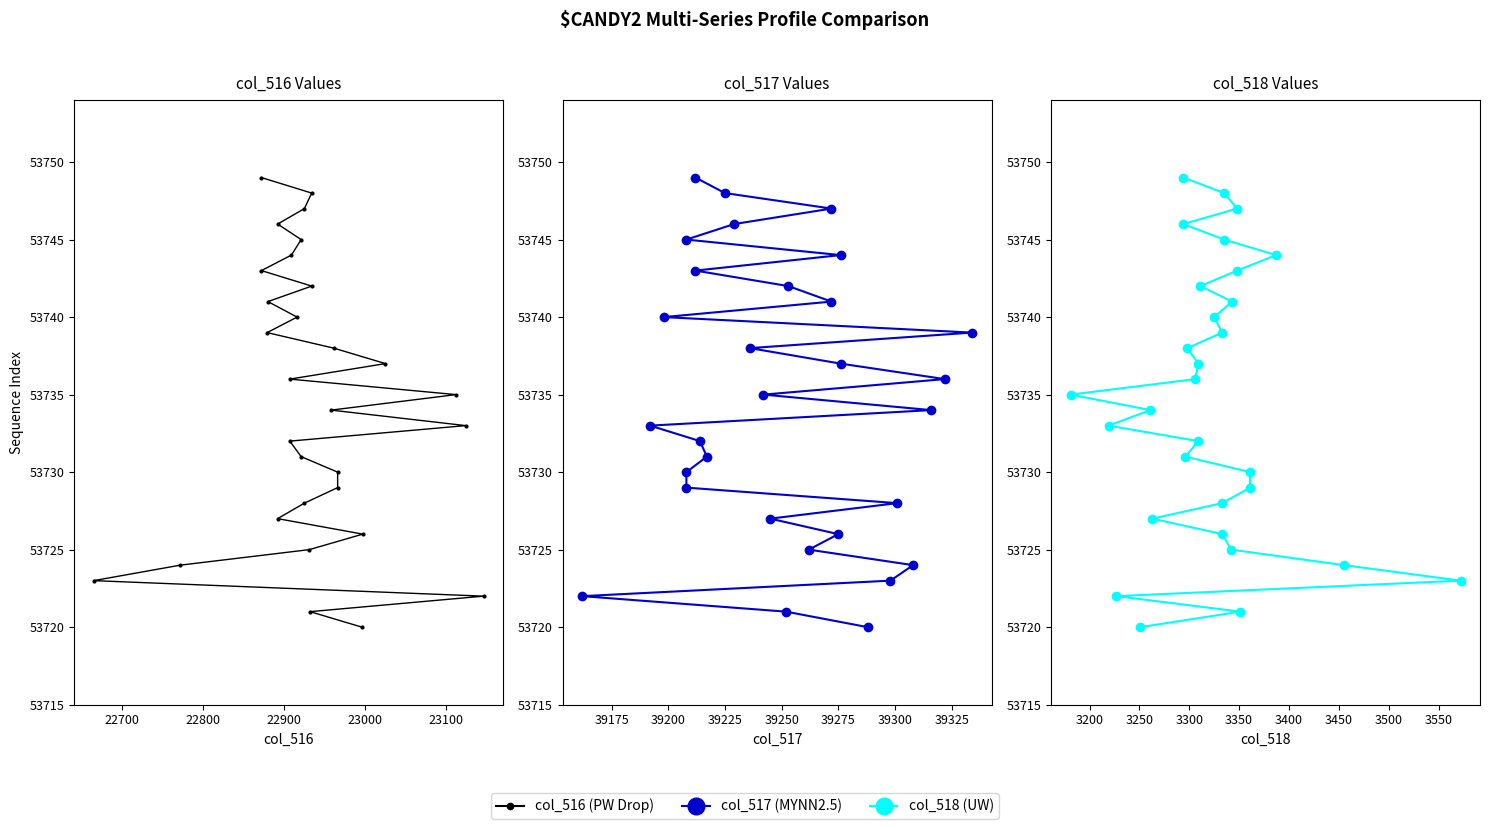

What are all the series names shown in the legend?

col_516 (PW Drop), col_517 (MYNN2.5), col_518 (UW)